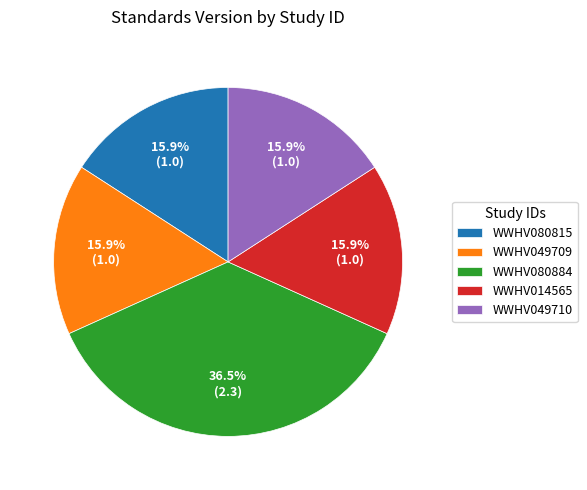

What is the largest slice in the pie chart?

WWHV080884